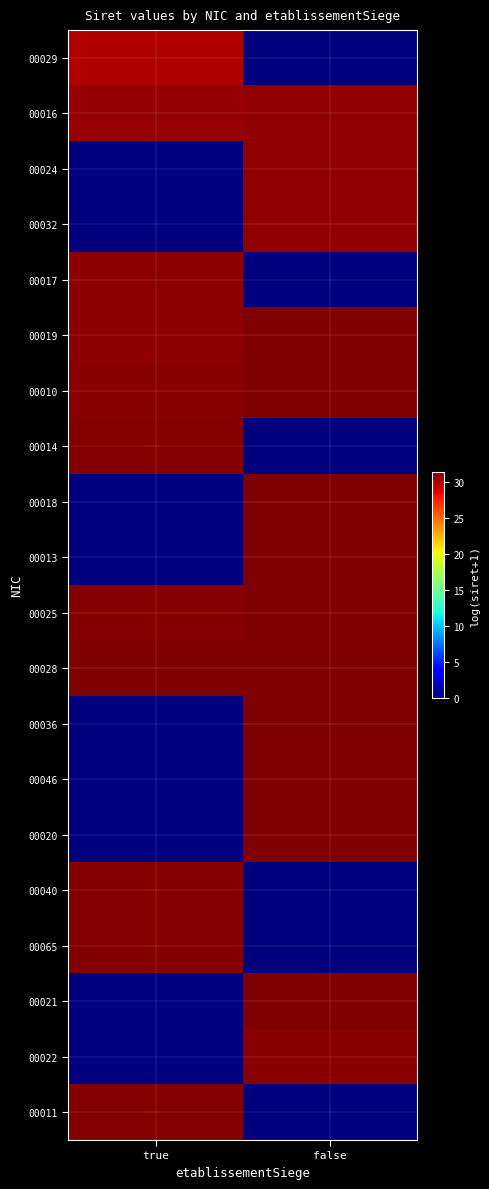

Reading right to left, what are all the values shown in this chart?

00029: false=0.0	true=29.9
00016: false=30.7	true=30.6
00024: false=30.7	true=0.0
00032: false=30.7	true=0.0
00017: false=0.0	true=30.9
00019: false=31.3	true=30.9
00010: false=31.3	true=31.0
00014: false=0.0	true=31.2
00018: false=31.3	true=0.0
00013: false=31.3	true=0.0
00025: false=31.3	true=31.1
00028: false=31.3	true=31.3
00036: false=31.3	true=0.0
00046: false=31.3	true=0.0
00020: false=31.3	true=0.0
00040: false=0.0	true=31.1
00065: false=0.0	true=31.1
00021: false=31.3	true=0.0
00022: false=31.1	true=0.0
00011: false=0.0	true=31.2